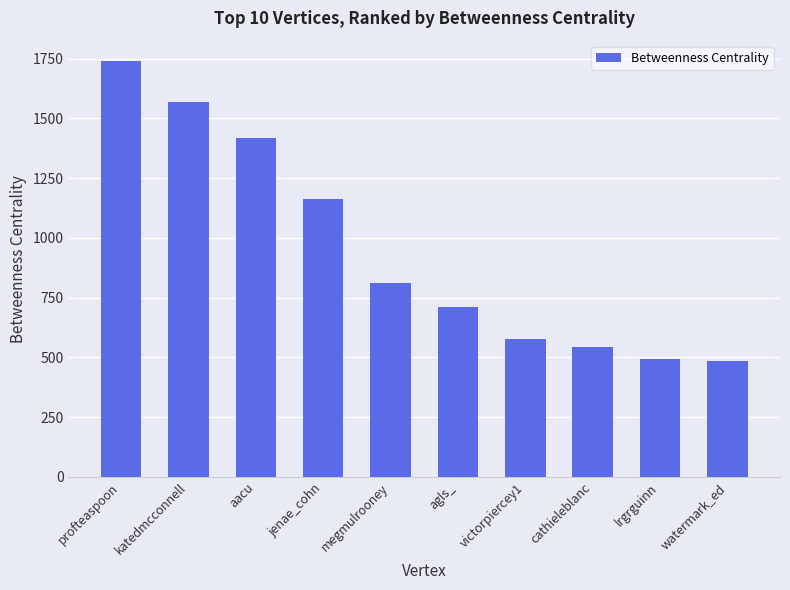

What is the smallest value displayed?

486.0